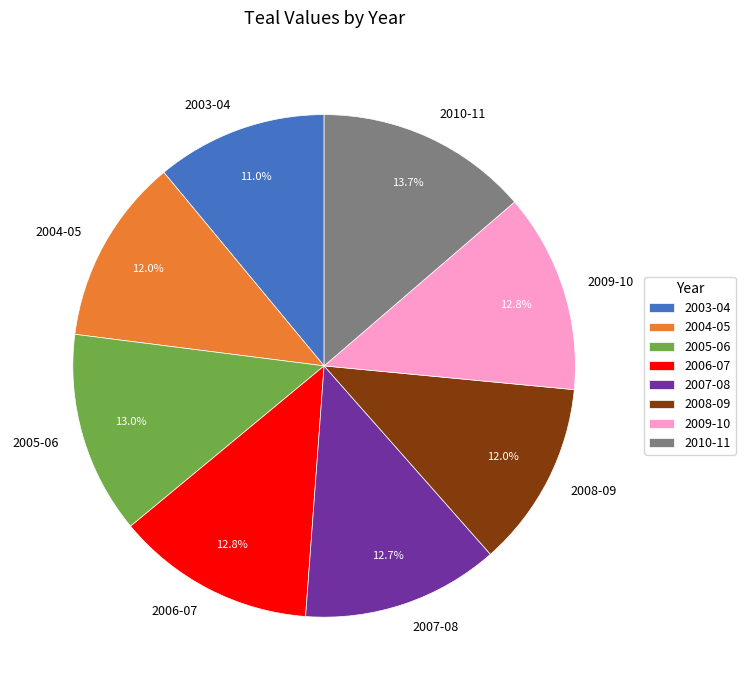

How many segments does this pie chart have?

8